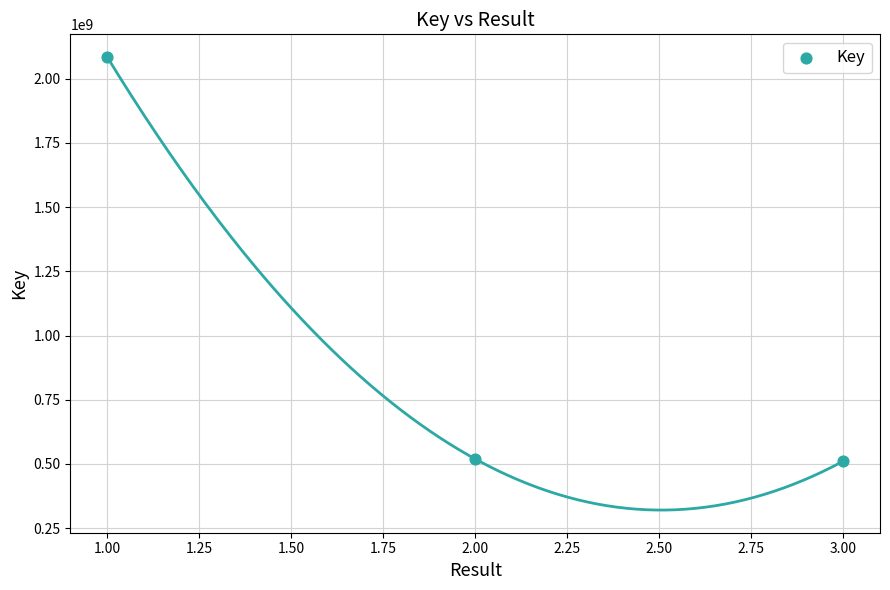

What is the average Y value?

1038240950